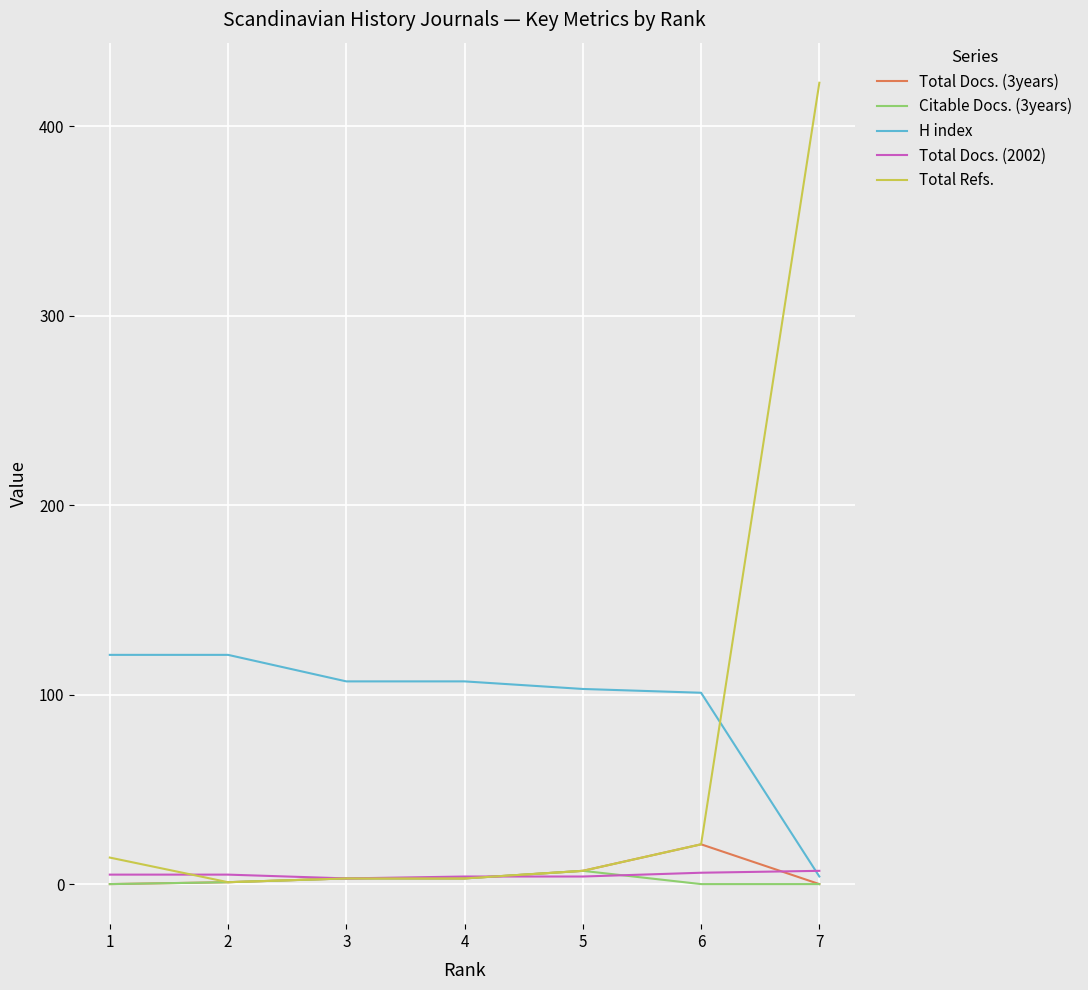

Which series has the largest range (max minus min)?

Total Refs.